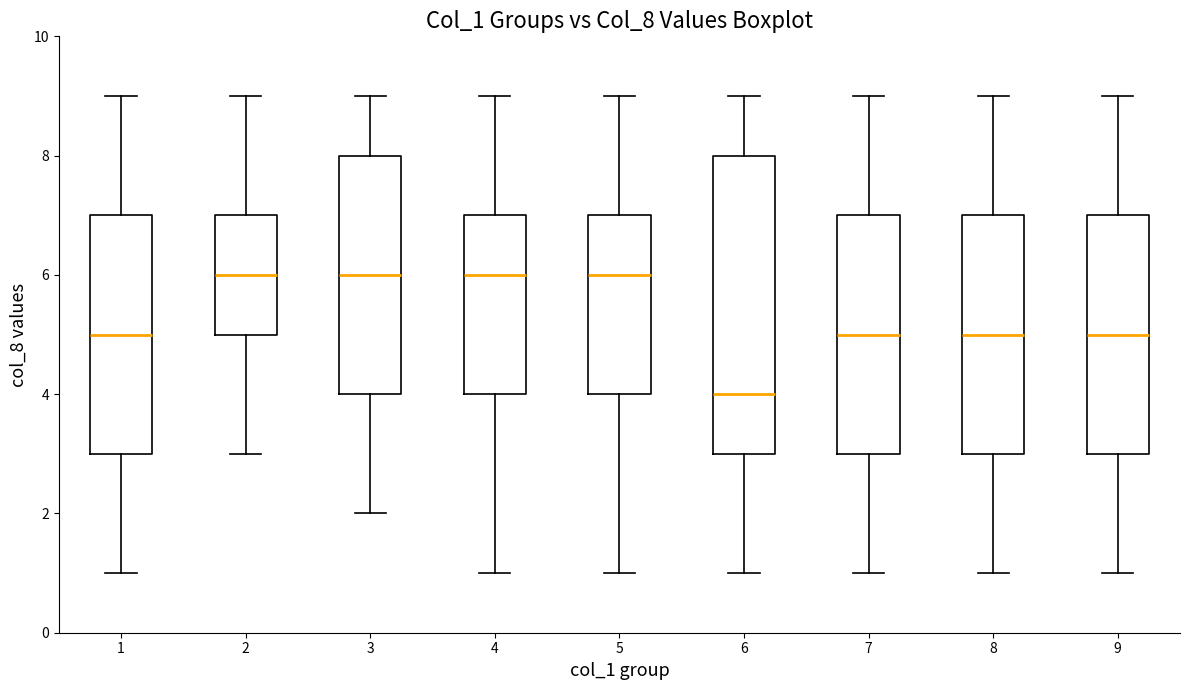

Reading left to right, transcribe this box plot: for each box, give where its median line is, the range the box spans, and where its two whiskers end, as read against the y-axis. The values are not printed on the chart, so give them approximately, as read against the axis.

1: median 5, box 3 to 7, whiskers 1 to 9
2: median 6, box 5 to 7, whiskers 3 to 9
3: median 6, box 4 to 8, whiskers 2 to 9
4: median 6, box 4 to 7, whiskers 1 to 9
5: median 6, box 4 to 7, whiskers 1 to 9
6: median 4, box 3 to 8, whiskers 1 to 9
7: median 5, box 3 to 7, whiskers 1 to 9
8: median 5, box 3 to 7, whiskers 1 to 9
9: median 5, box 3 to 7, whiskers 1 to 9